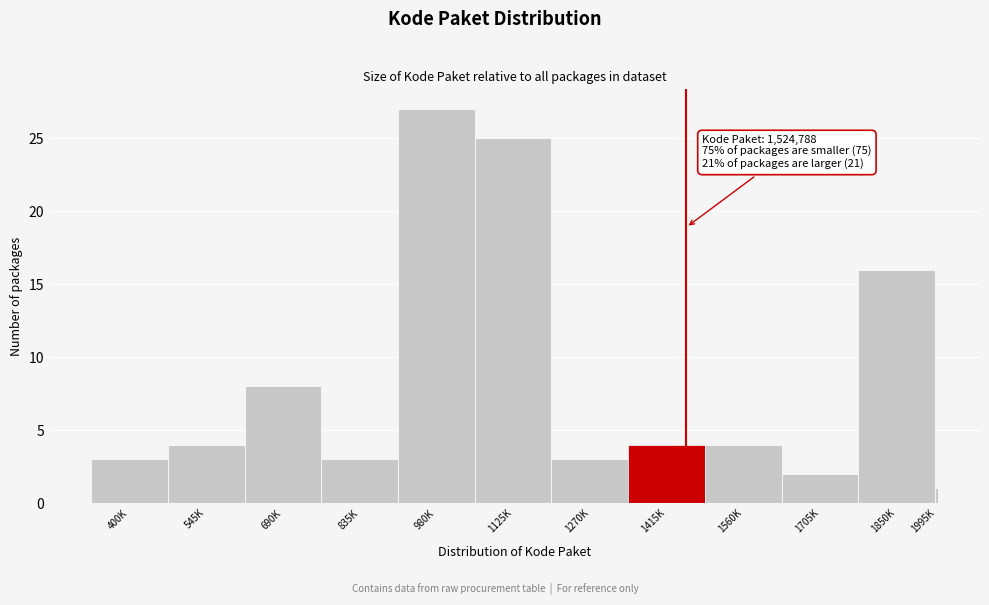

Reading right to left, what are all the values shown in this chart?

1995K=1	1850K=16	1705K=2	1560K=4	1415K=4	1270K=3	1125K=25	980K=27	835K=3	690K=8	545K=4	400K=3